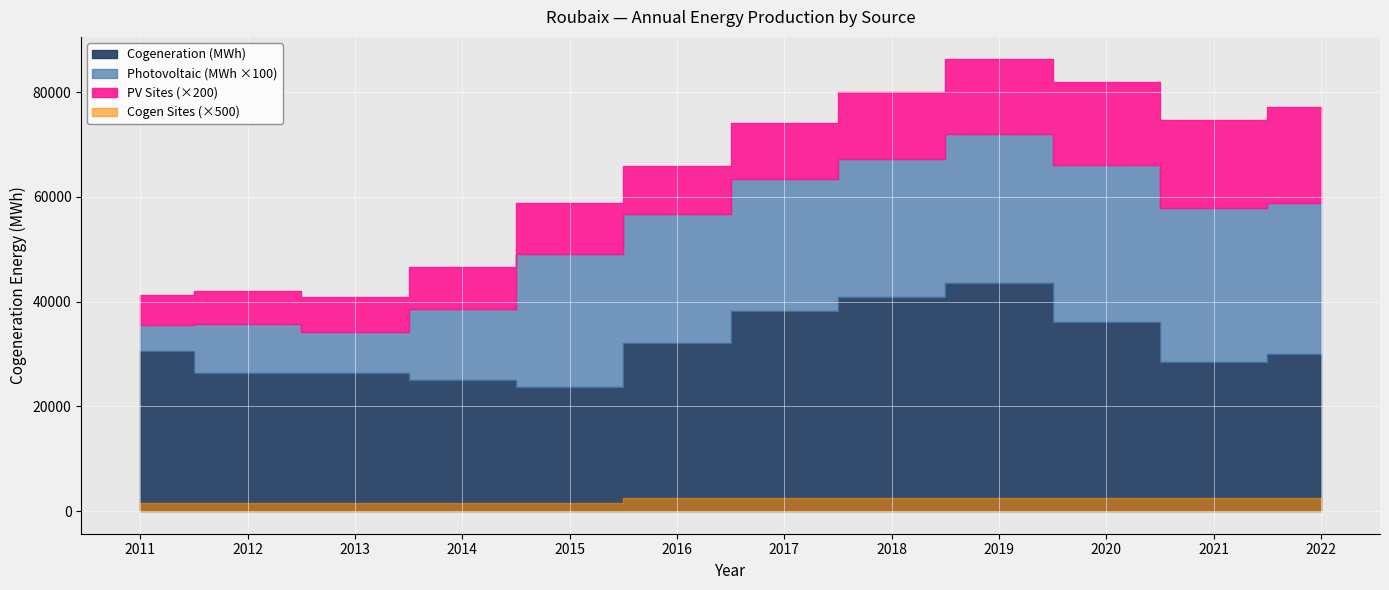

Rank the categories by Photovoltaic (MWh) value from highest to lowest.

2020, 2021, 2022, 2019, 2018, 2015, 2017, 2016, 2014, 2012, 2013, 2011